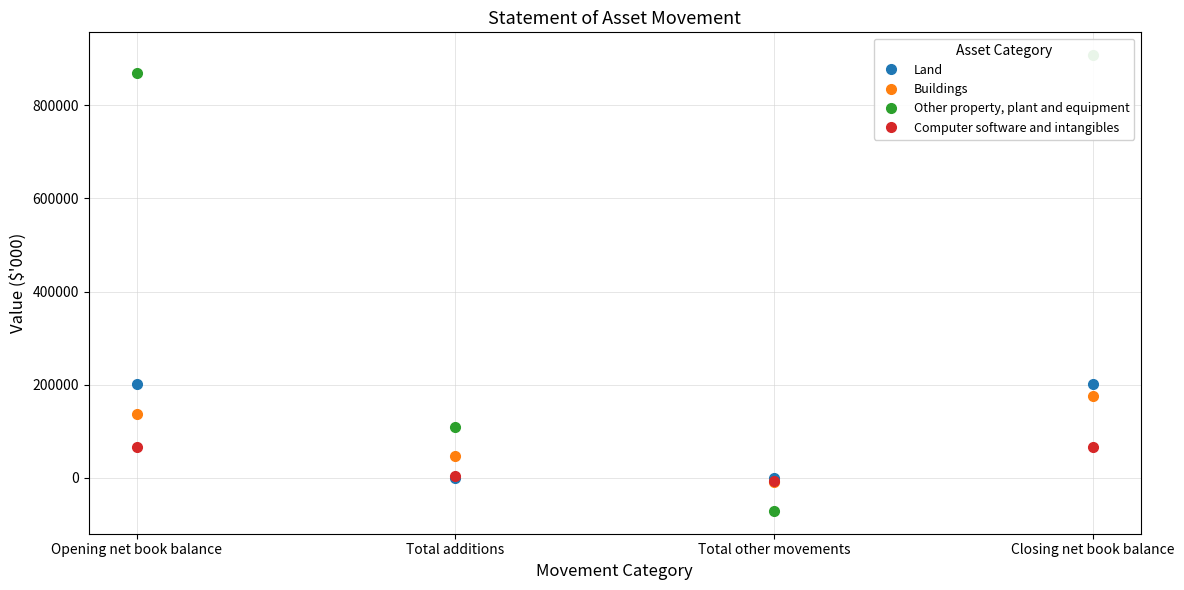

True or false: Other property, plant and equipment and Computer software and intangibles cross at least once.

True